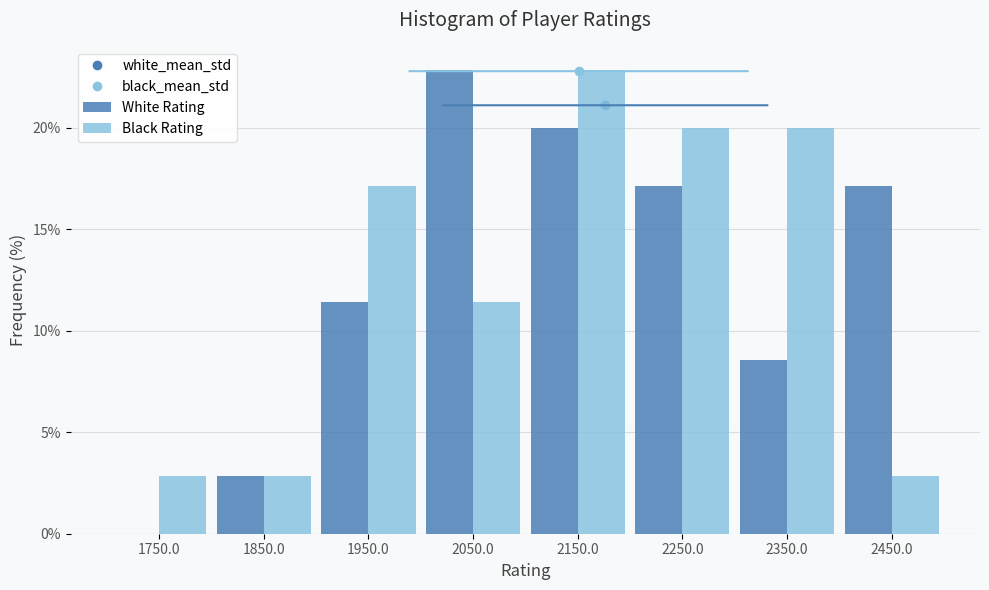

Reading left to right, list every range on the x-axis with the height of the bar of each series over it. The values are not printed on the chart, so give them approximately, as read against the axis.

1700 to 1800: White Rating=0	Black Rating=3.0
1800 to 1900: White Rating=3.0	Black Rating=3.0
1900 to 2000: White Rating=11.5	Black Rating=17.0
2000 to 2100: White Rating=23.0	Black Rating=11.5
2100 to 2200: White Rating=20.0	Black Rating=23.0
2200 to 2300: White Rating=17.0	Black Rating=20.0
2300 to 2400: White Rating=8.5	Black Rating=20.0
2400 to 2500: White Rating=17.0	Black Rating=3.0